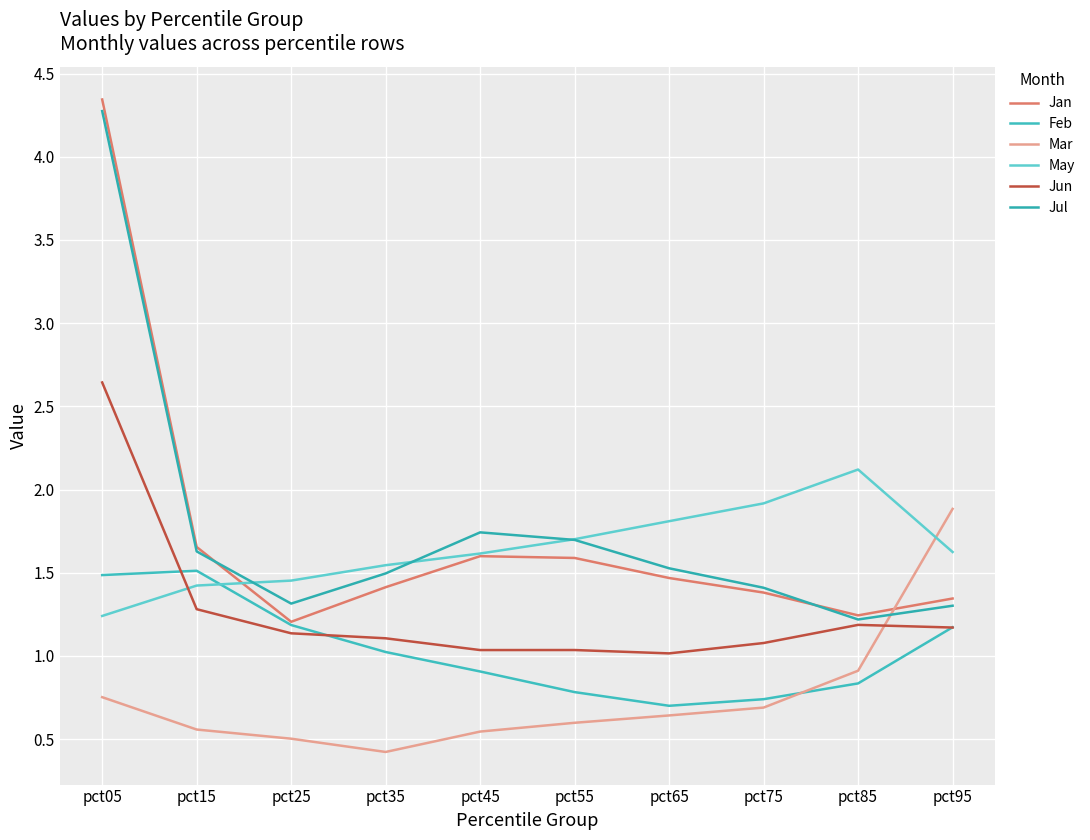

The May series shows 0.4 at pct95. True or false?

False